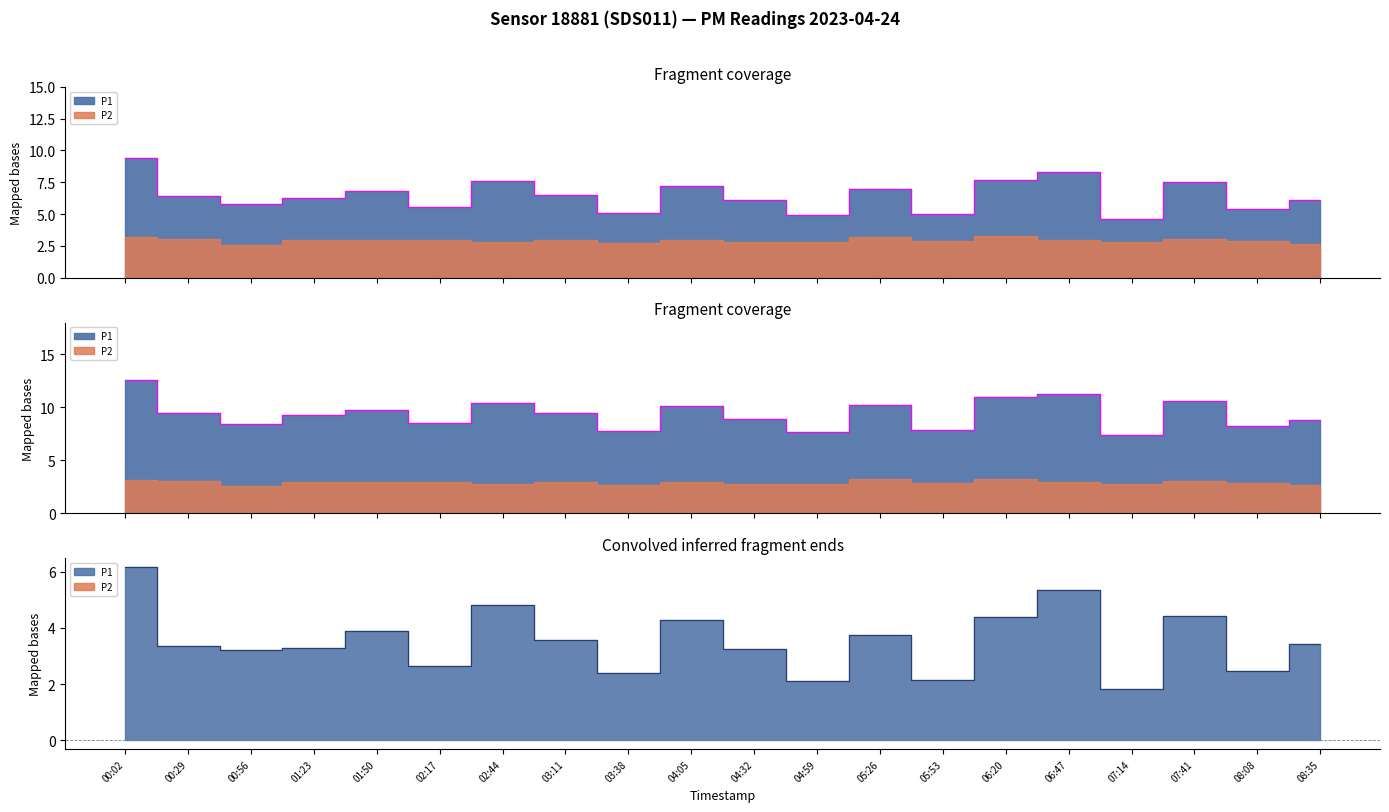

What is the average value?

6.5